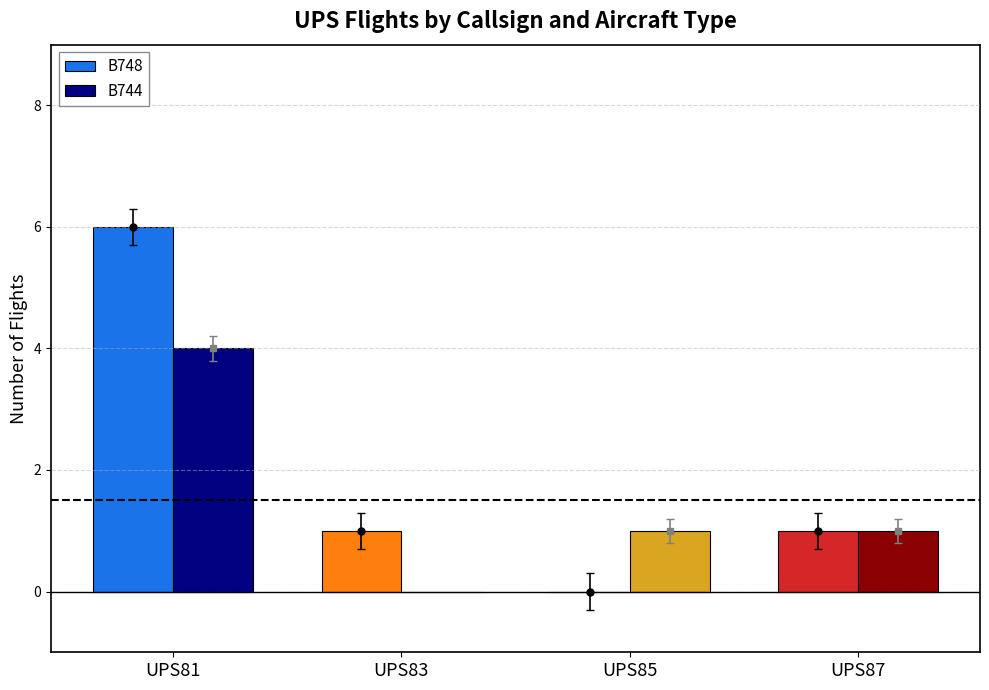

Between UPS85 and UPS87, which series saw the biggest shift?

B748